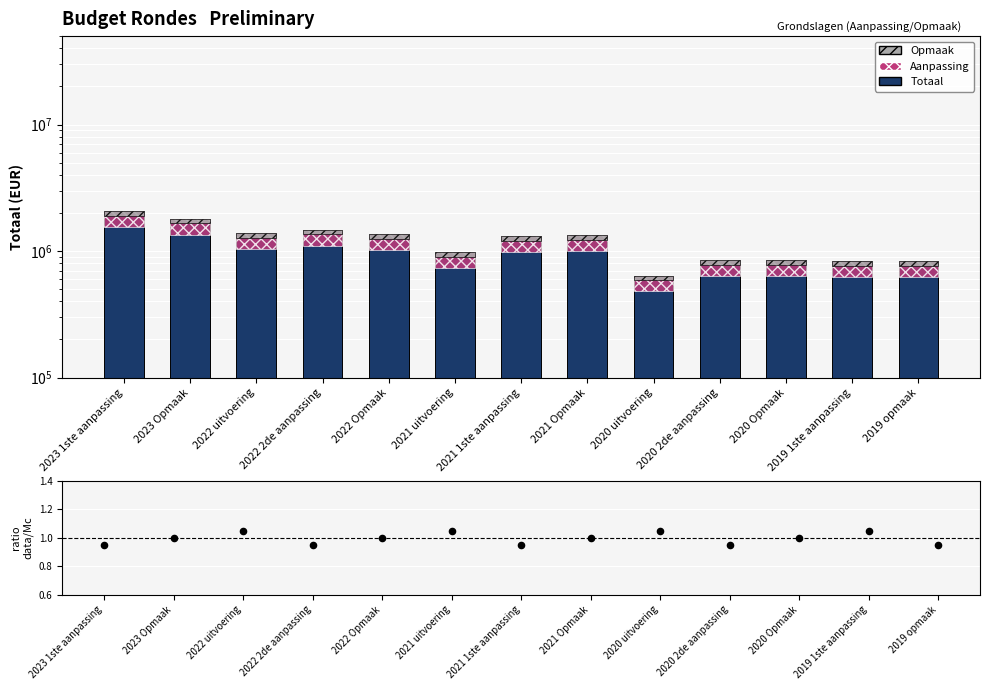

At which category is the sum across all series the highest?

2023 1ste aanpassing